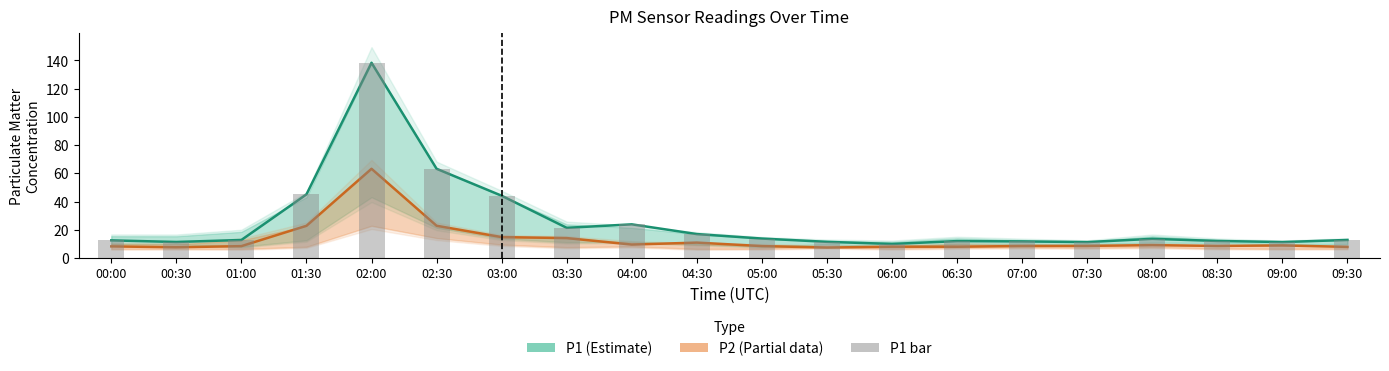

What is the value of the P1 (Estimate) bar at the 7th from the left?

44.1